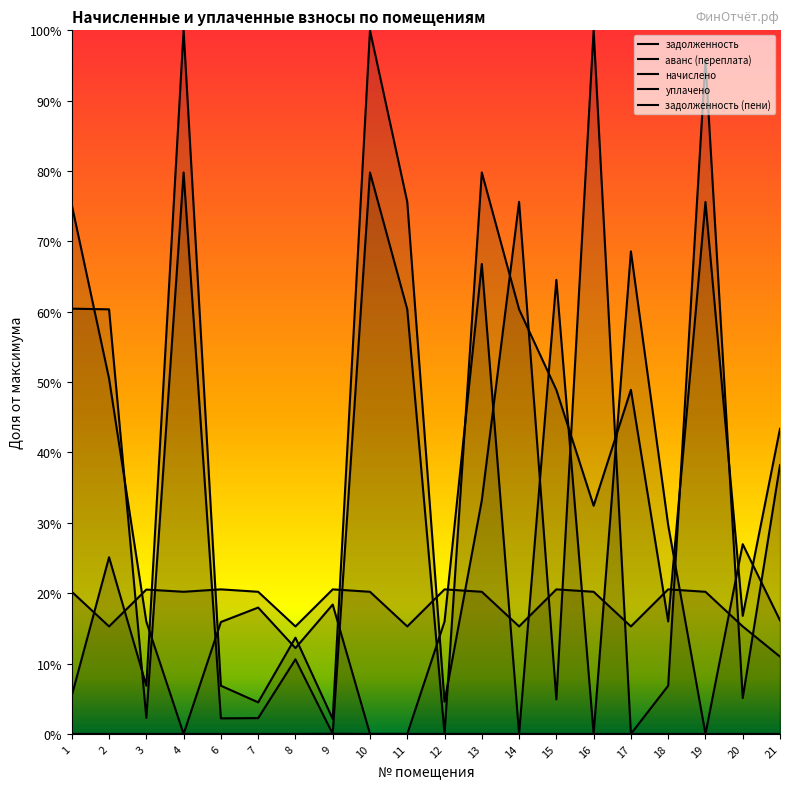

The аванс (переплата) series shows 0.0 at 3. True or false?

False